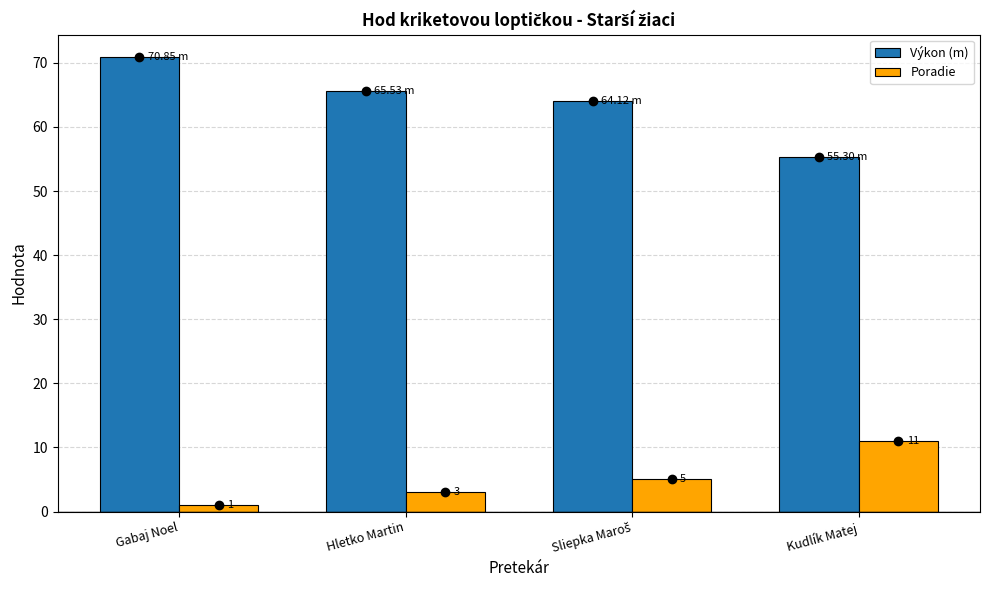

Does the chart contain stacked bars?

No